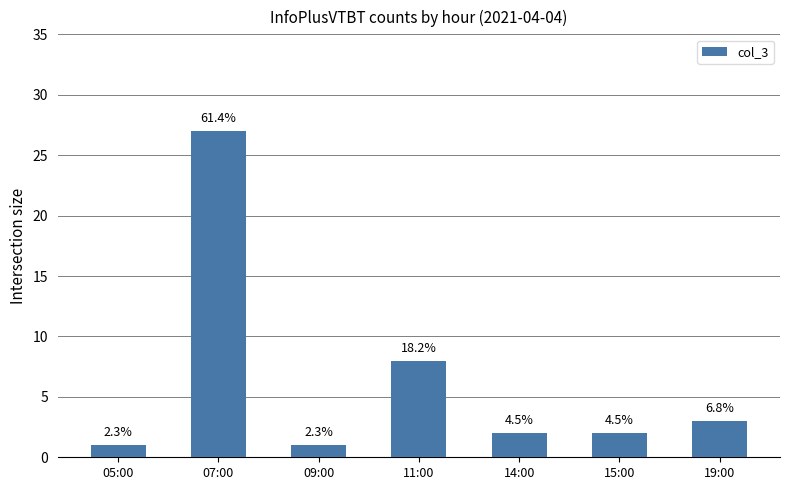

How many bars are there in total?

7